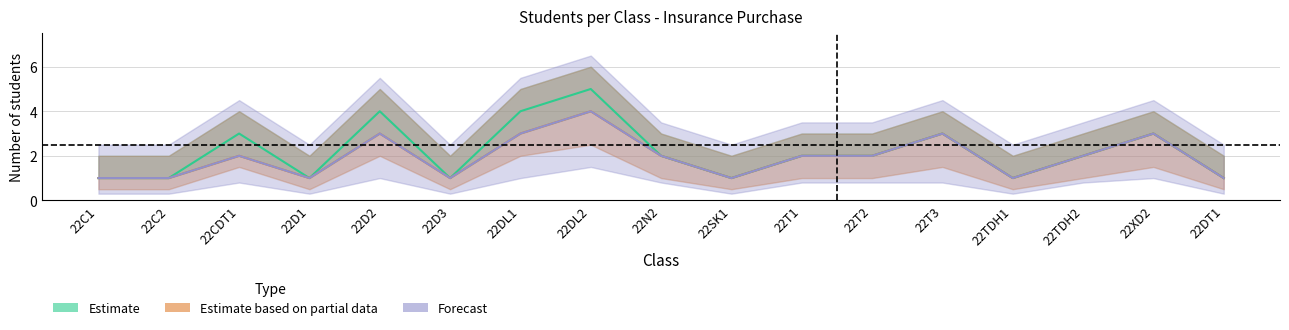

How many data points does each series have?

17